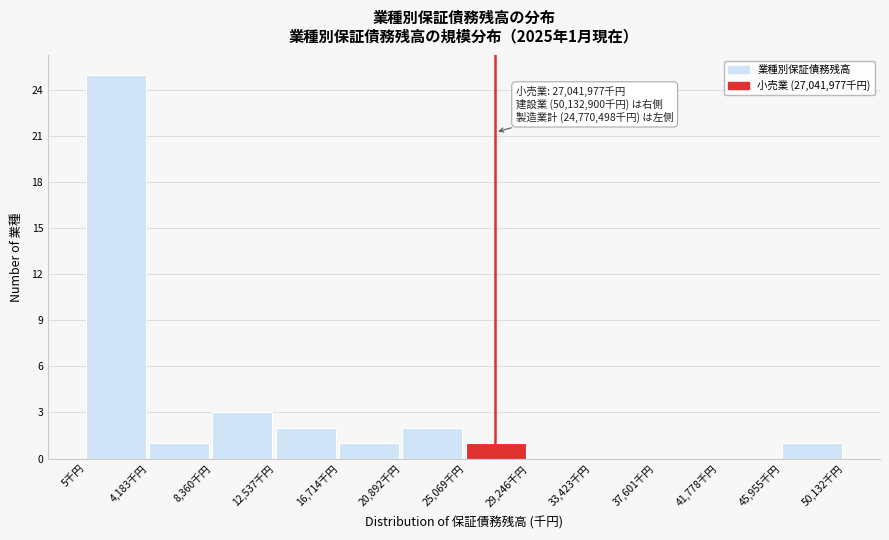

Reading right to left, what are all the values shown in this chart?

45,955千円=1	41,778千円=0	37,601千円=0	33,423千円=0	29,246千円=0	25,069千円=1	20,892千円=2	16,714千円=1	12,537千円=2	8,360千円=3	4,183千円=1	5千円=25